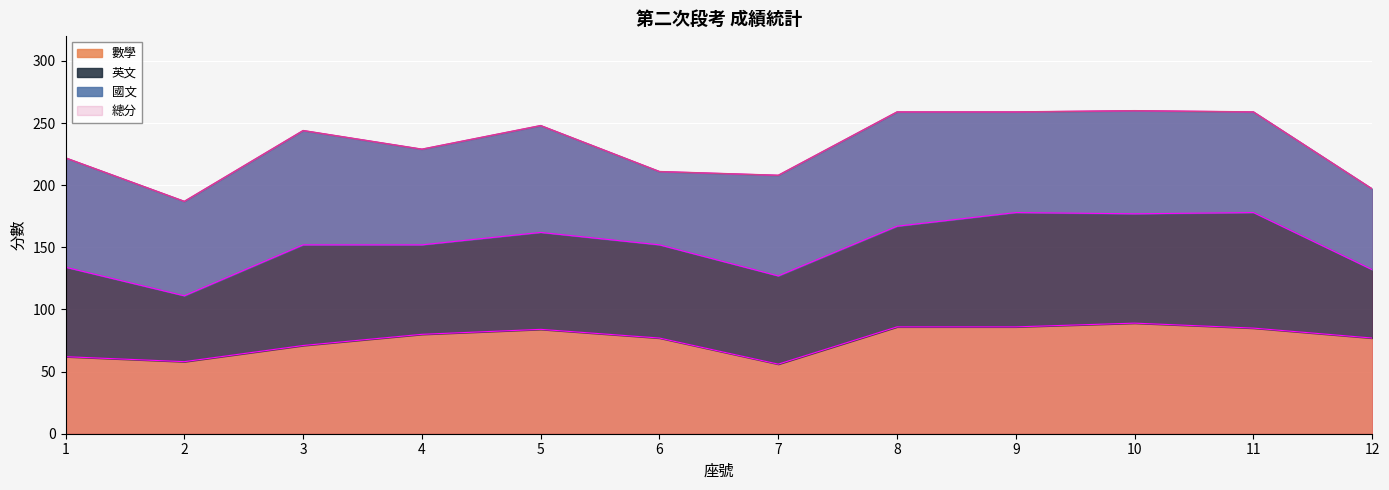

What is the value of the 總分 point at the 6th from the left?

211